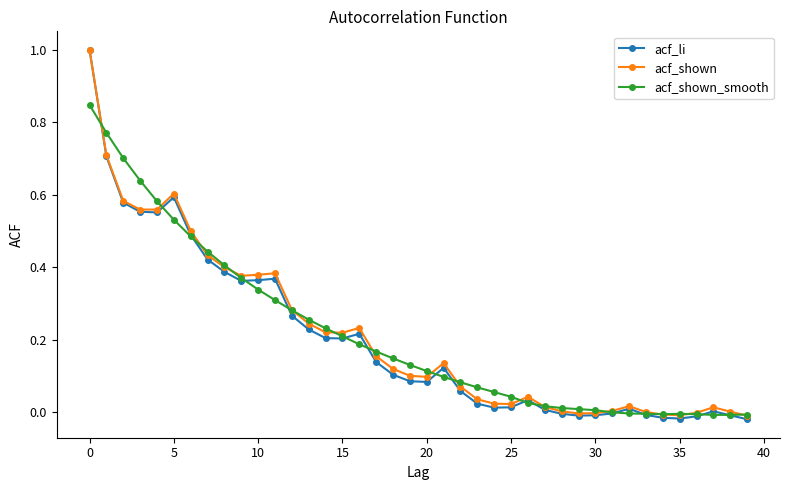

Which series has the largest range (max minus min)?

acf_li